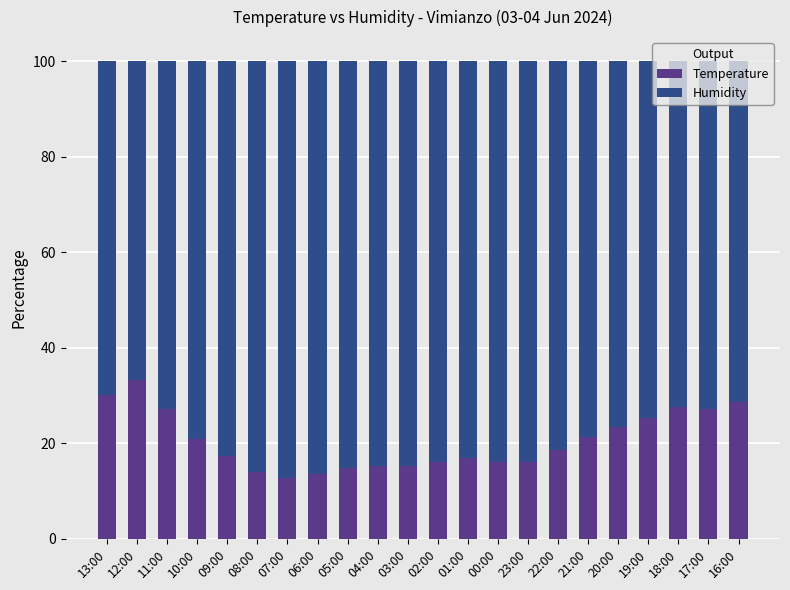

What is the highest value of the Temperature series?

33.3